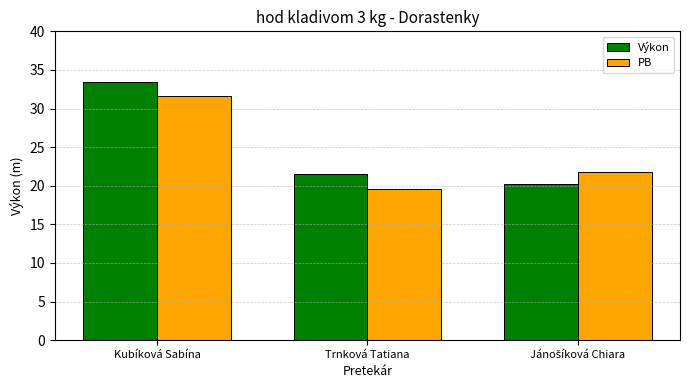

Does the chart contain stacked bars?

No